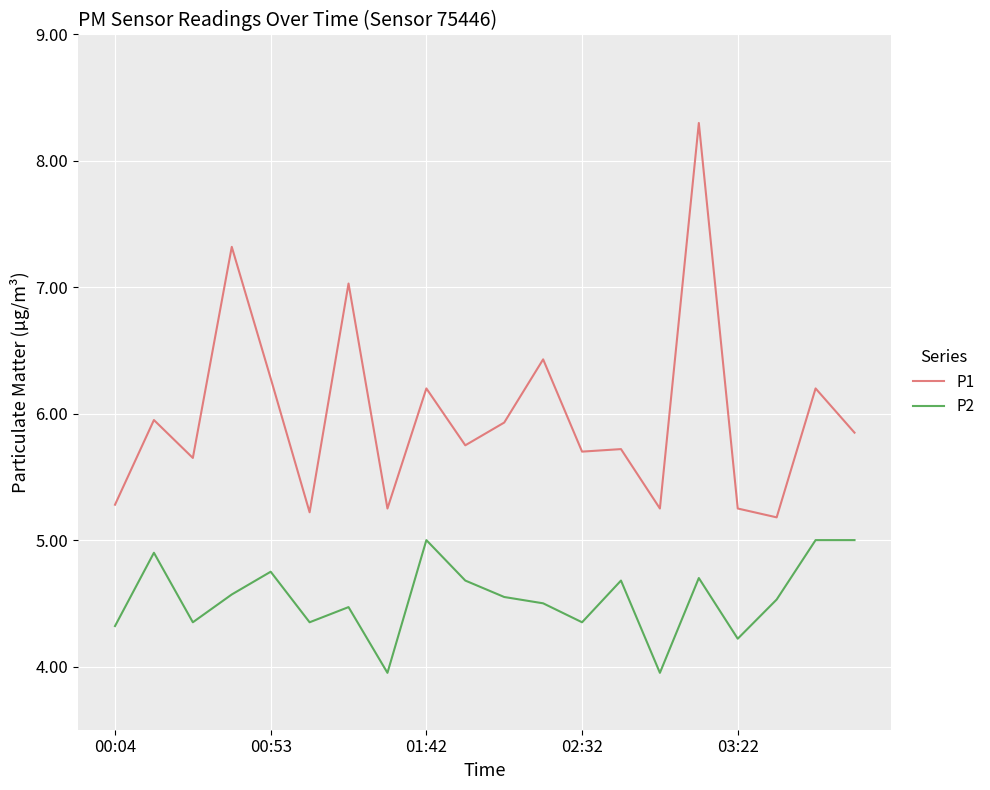

True or false: P1 and P2 cross at least once.

False